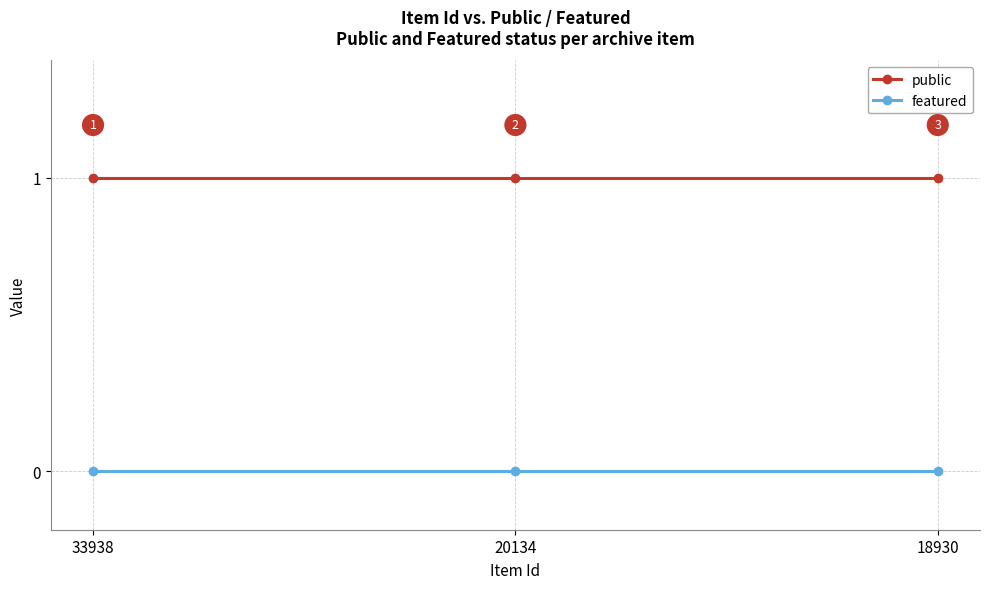

Reading left to right, what are all the values shown in this chart?

public: 33938=1	20134=1	18930=1
featured: 33938=0	20134=0	18930=0